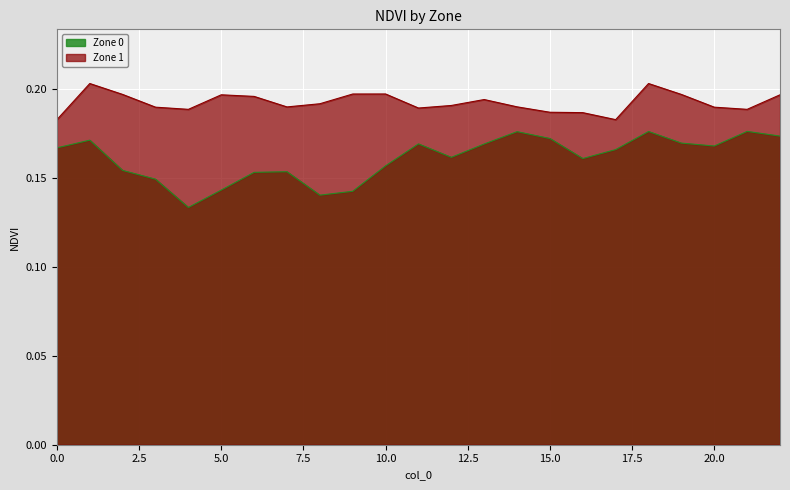

What is the value of the Zone 1 point at the 20th from the left?

0.2